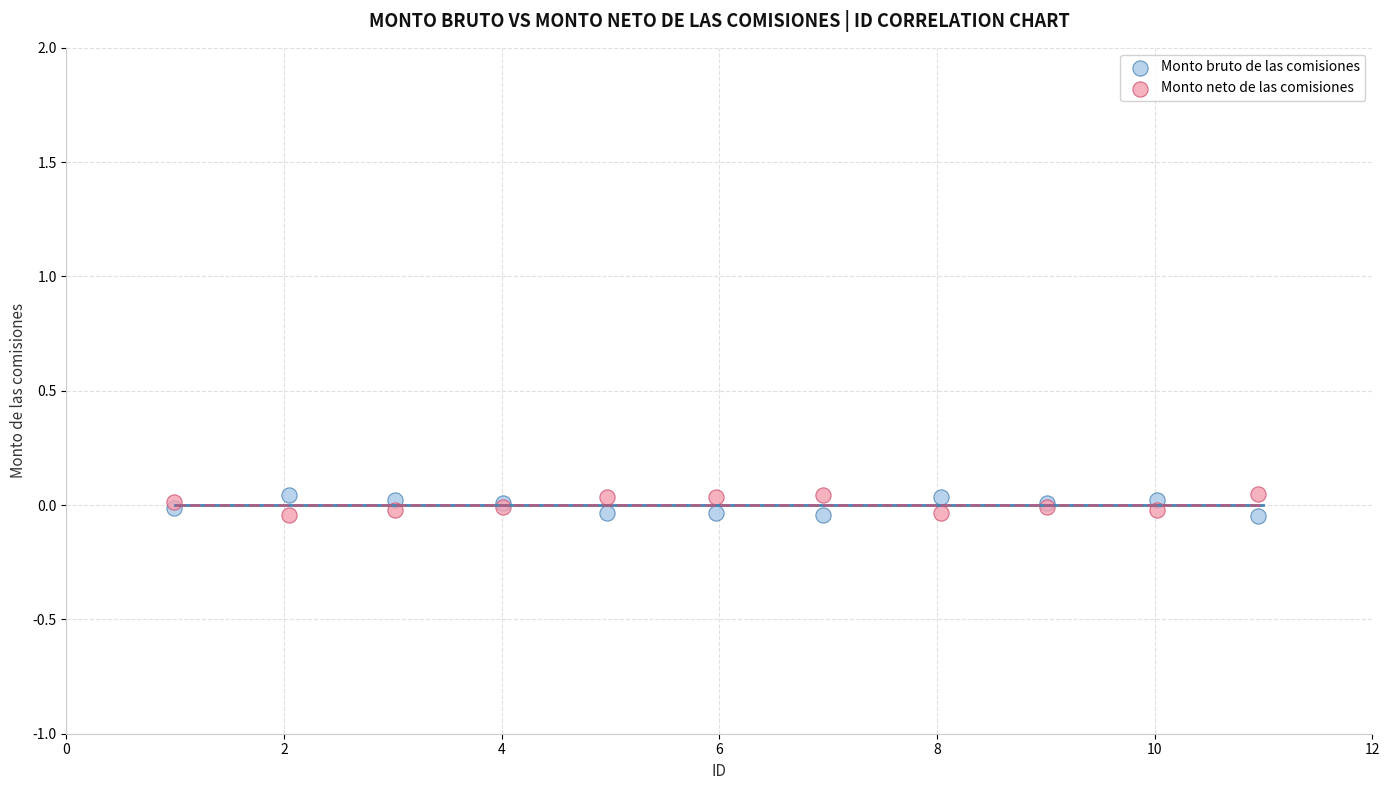

What is the X range (max minus min) for the scatter plot?

10.0